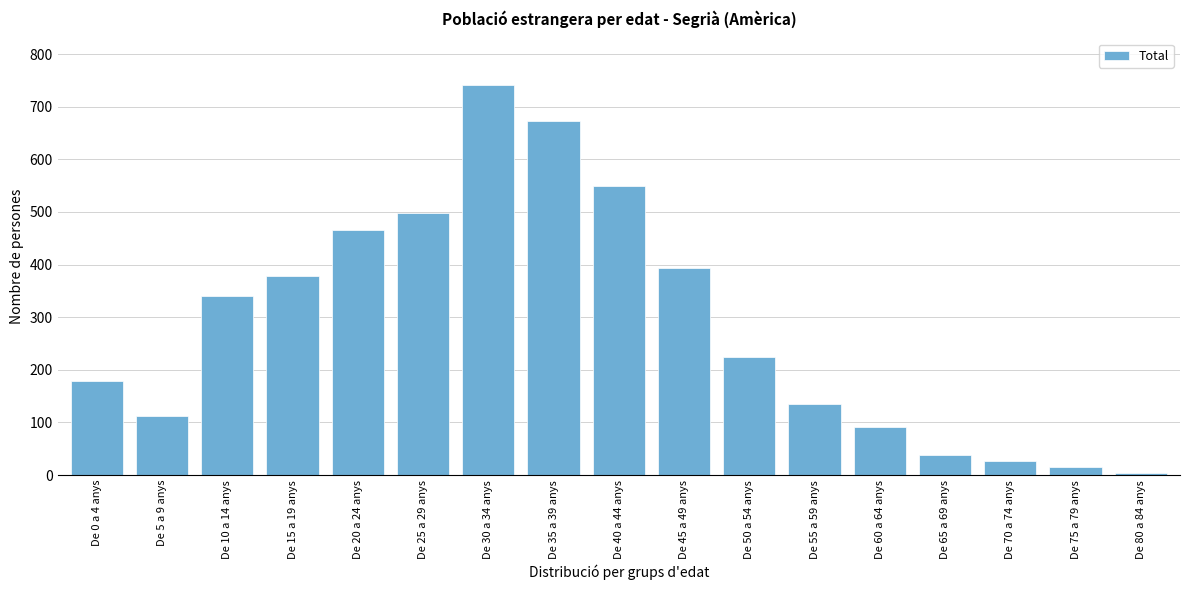

Reading left to right, list all the values displayed in this chart.

De 0 a 4 anys=178	De 5 a 9 anys=112	De 10 a 14 anys=340	De 15 a 19 anys=378	De 20 a 24 anys=466	De 25 a 29 anys=498	De 30 a 34 anys=741	De 35 a 39 anys=673	De 40 a 44 anys=549	De 45 a 49 anys=393	De 50 a 54 anys=224	De 55 a 59 anys=135	De 60 a 64 anys=92	De 65 a 69 anys=39	De 70 a 74 anys=26	De 75 a 79 anys=15	De 80 a 84 anys=4